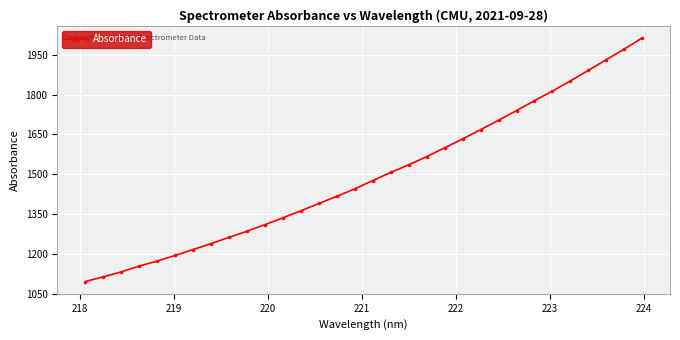

How many lines are shown in the chart?

1